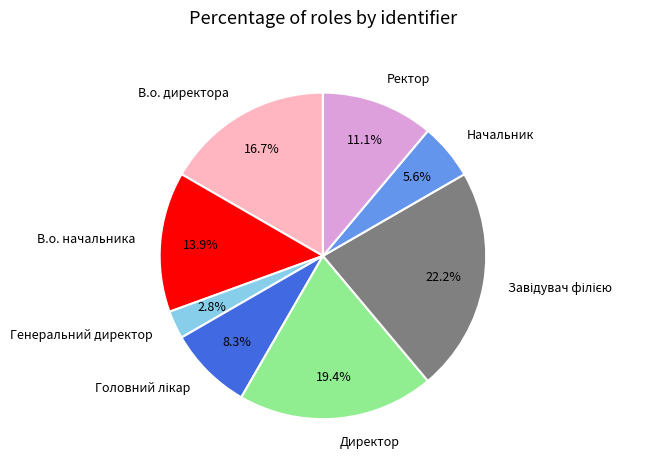

Is there any slice that represents more than half of the pie?

No